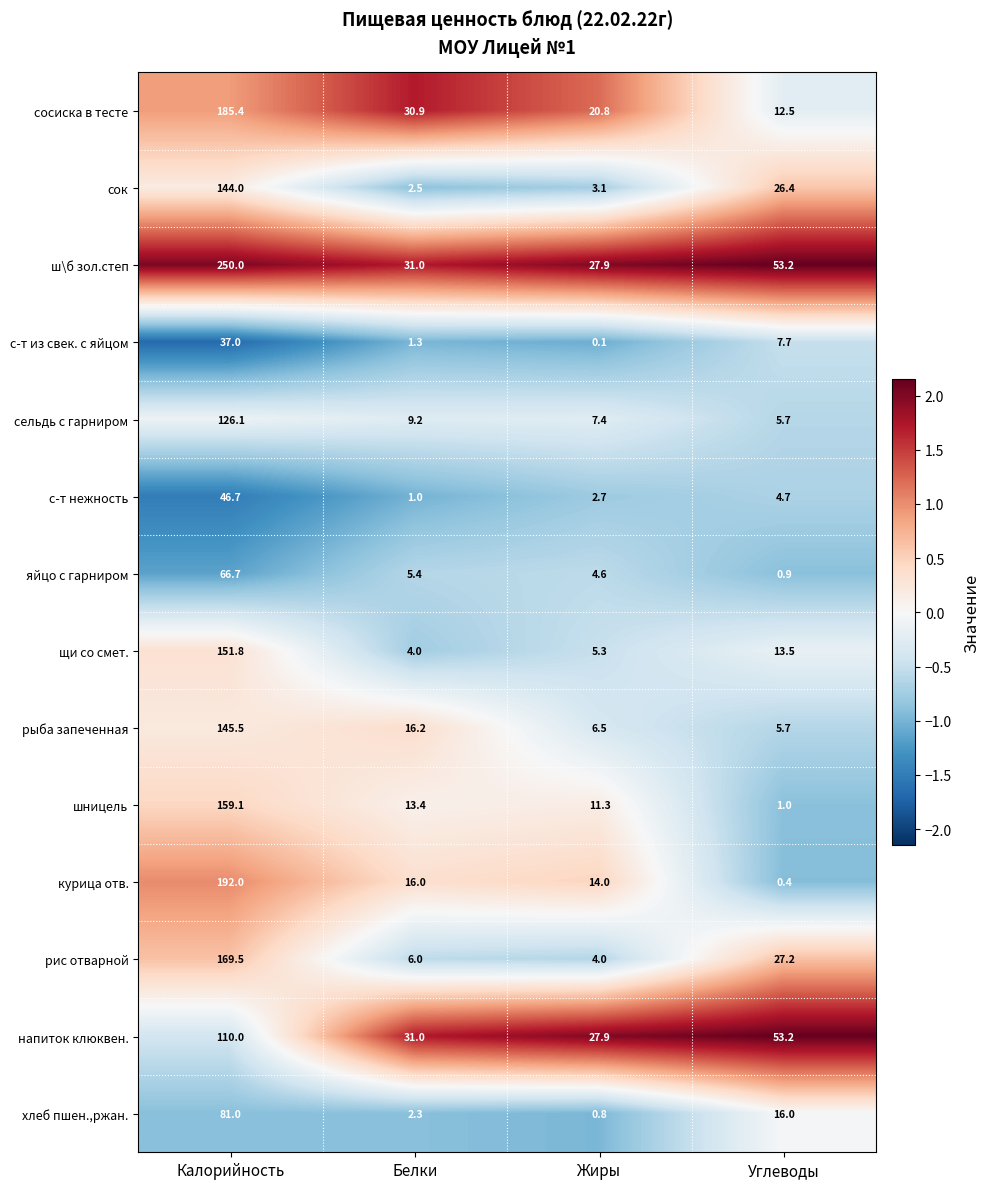

Which series has the largest range (max minus min)?

ш\б зол.степ